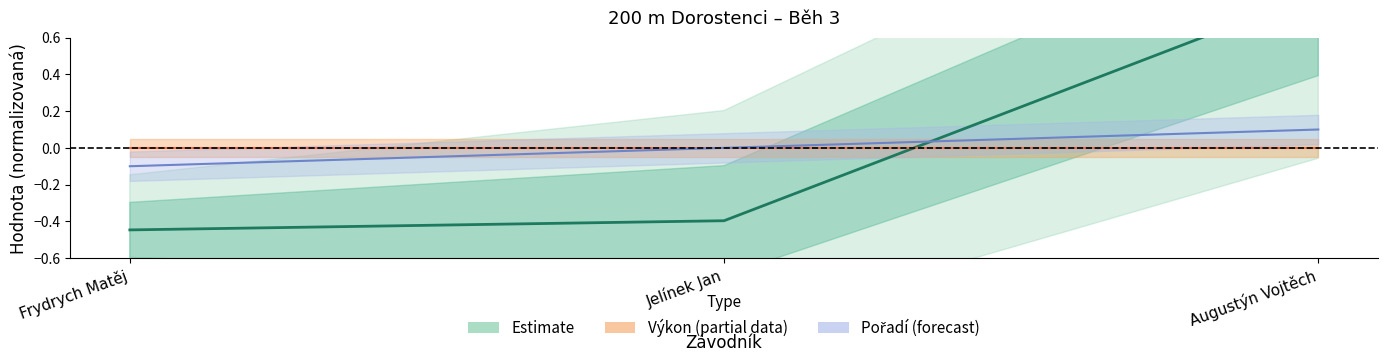

The value of Pořadí at Augustýn Vojtěch is 0.0. True or false?

False